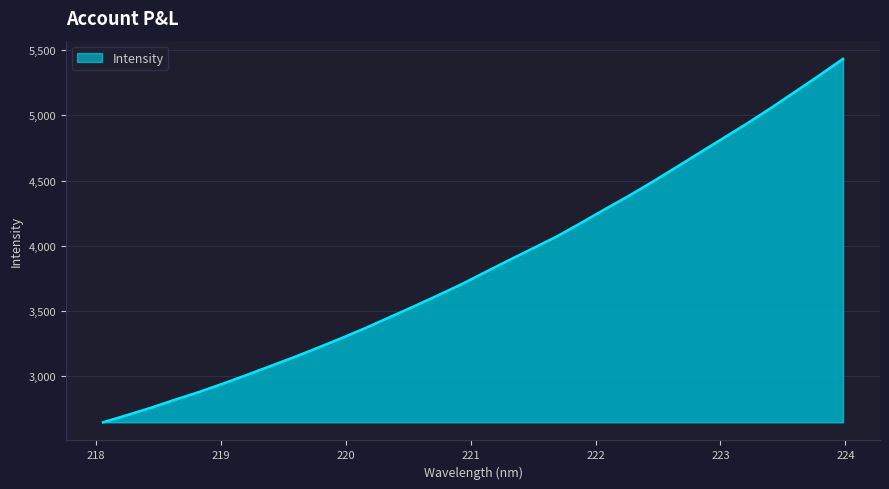

Does the chart display data point markers on the line(s)?

No